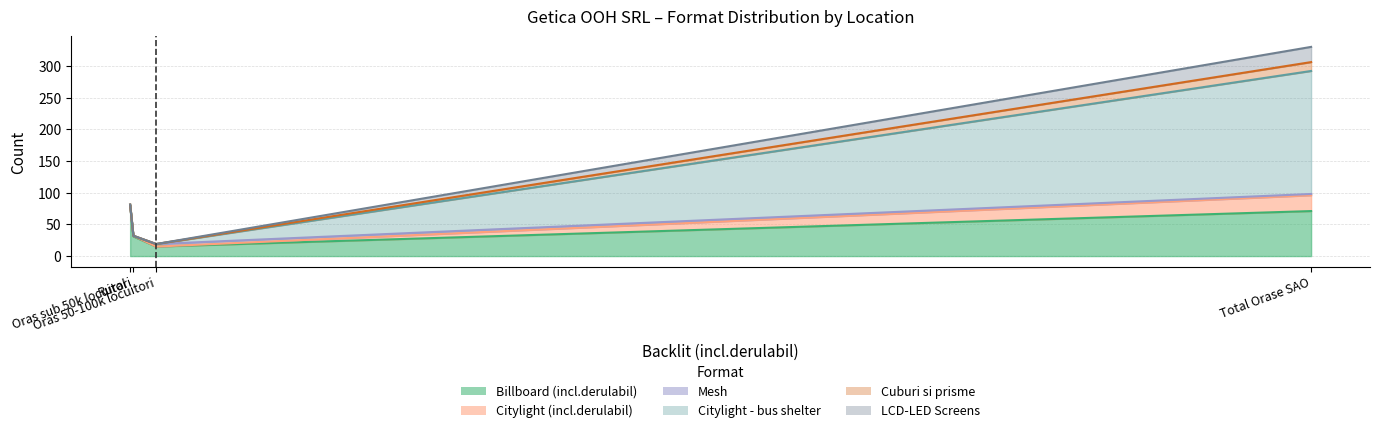

What position from the right is Oras 50-100k locuitori?

2